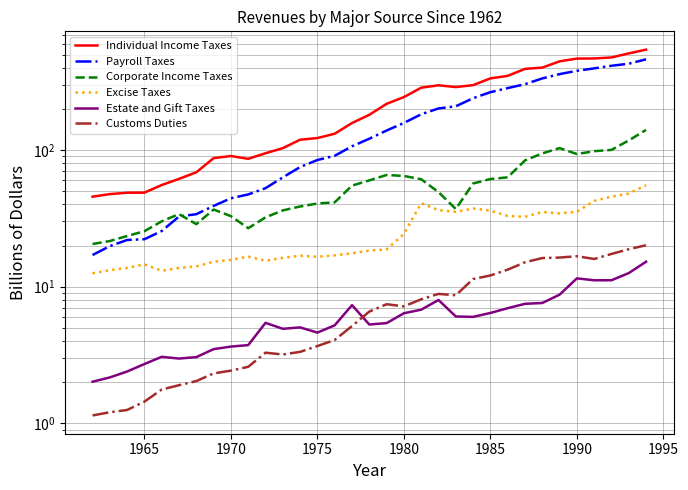

True or false: Individual Income Taxes and Customs Duties cross at least once.

False